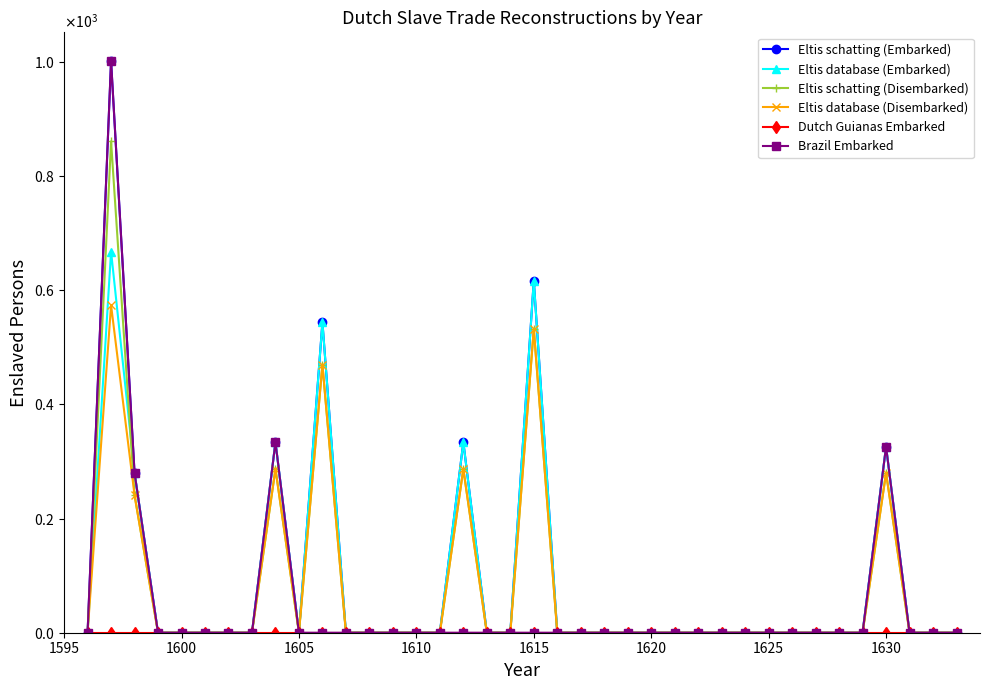

What is the average value of the Eltis database (Embarked) series?

82